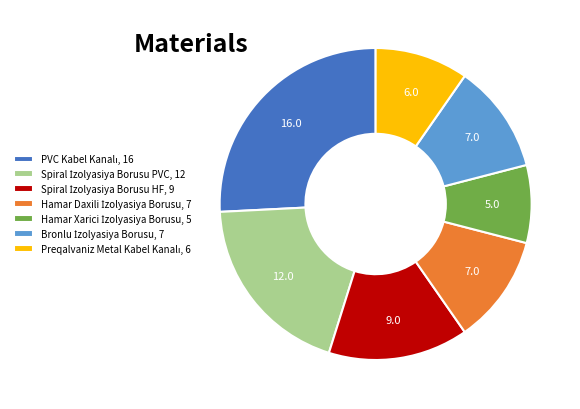

Is there any slice that represents more than half of the pie?

No